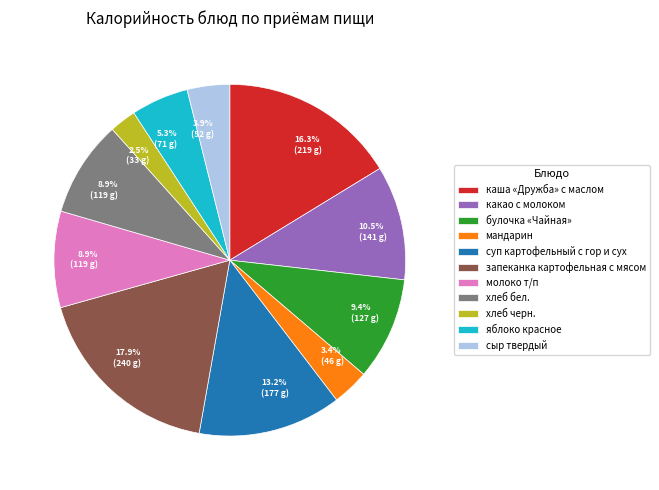

Is there a majority slice in this chart?

No